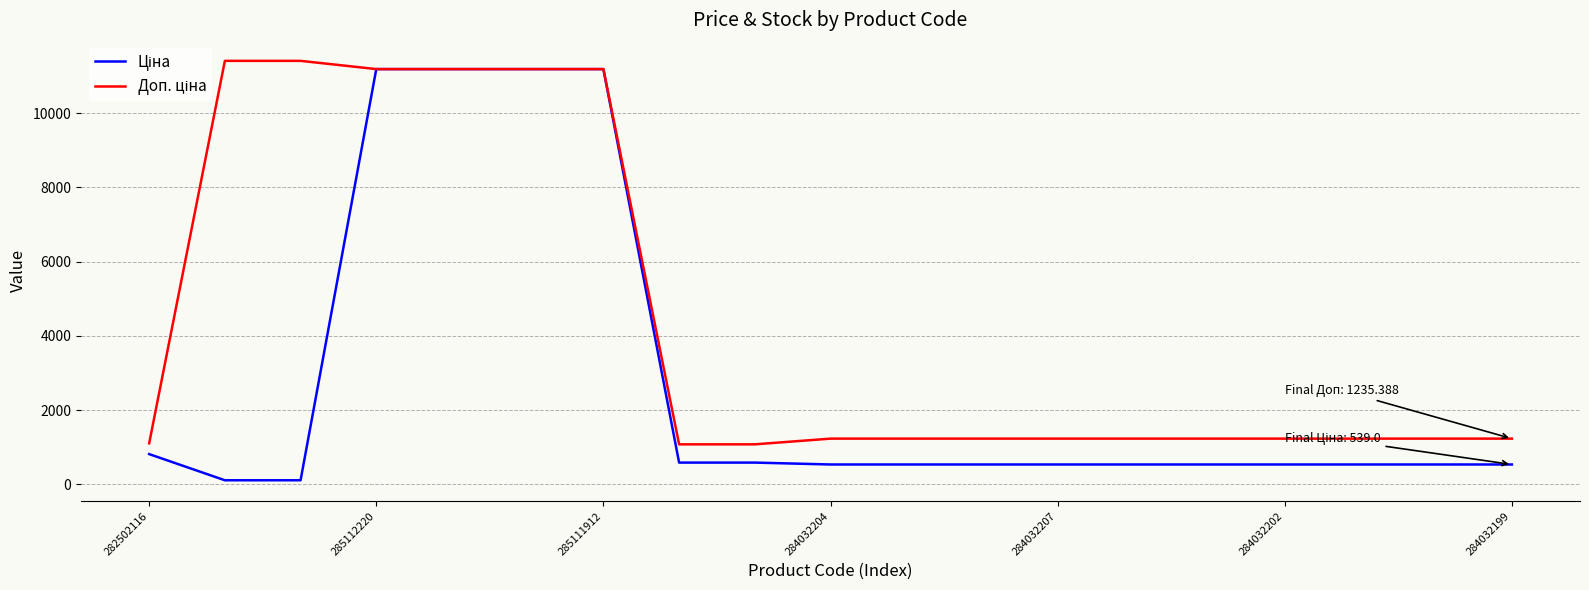

What is the maximum value shown in the chart?

11410.0